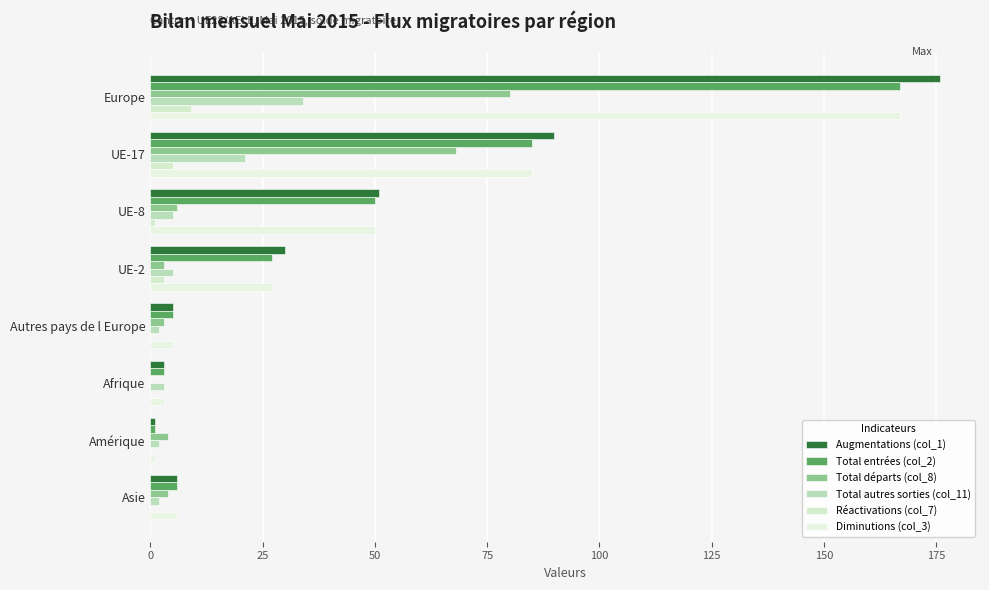

Count the number of categories in the chart.

8